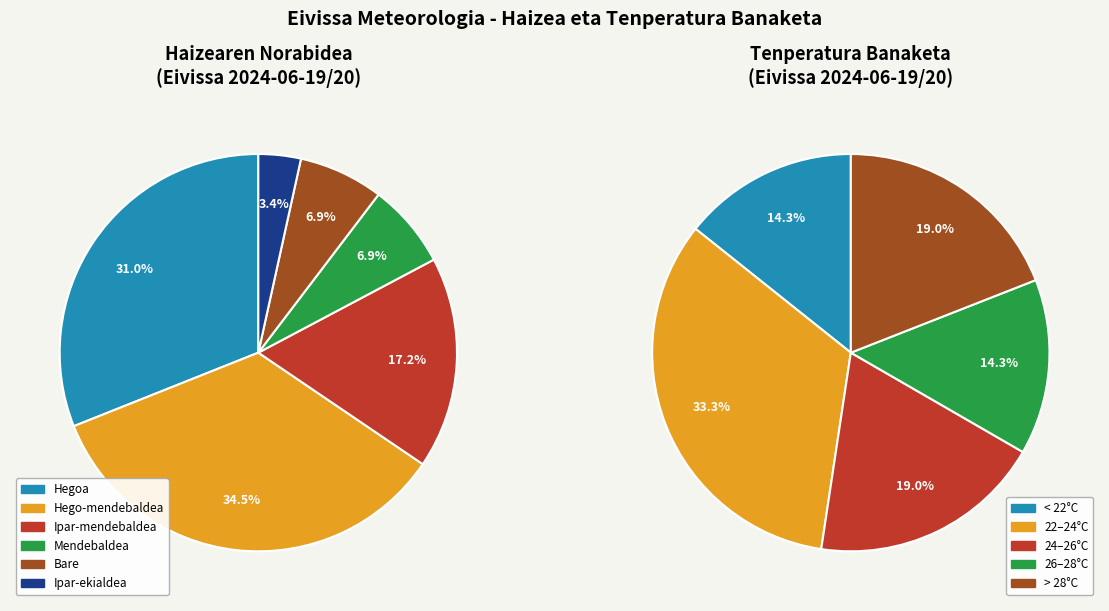

What percentage is the Mendebaldea slice, to the nearest percent?

7%